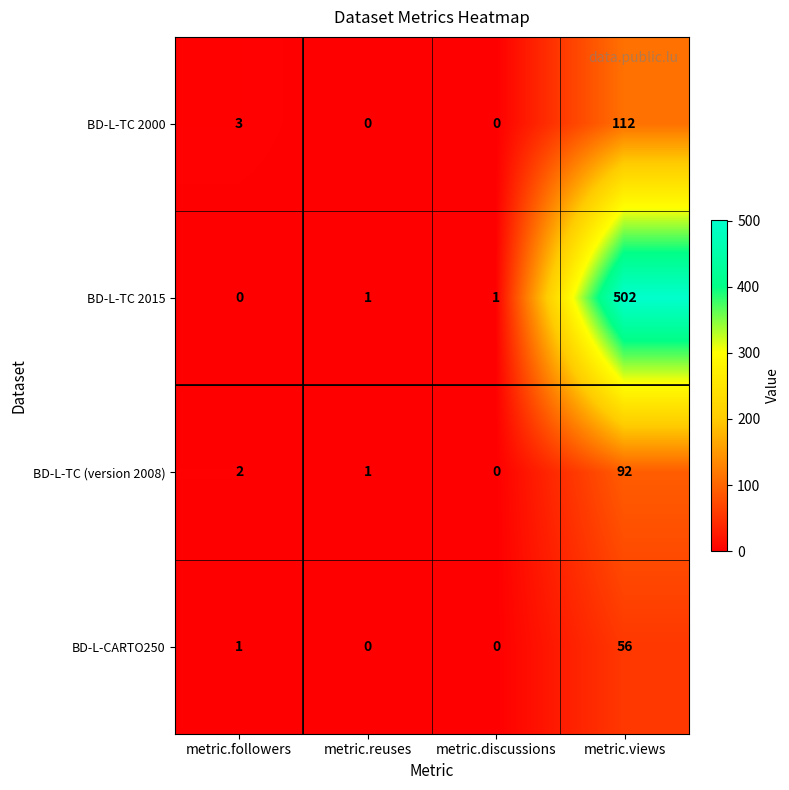

List the series in order of their peak value, highest first.

BD-L-TC 2015, BD-L-TC 2000, BD-L-TC (version 2008), BD-L-CARTO250